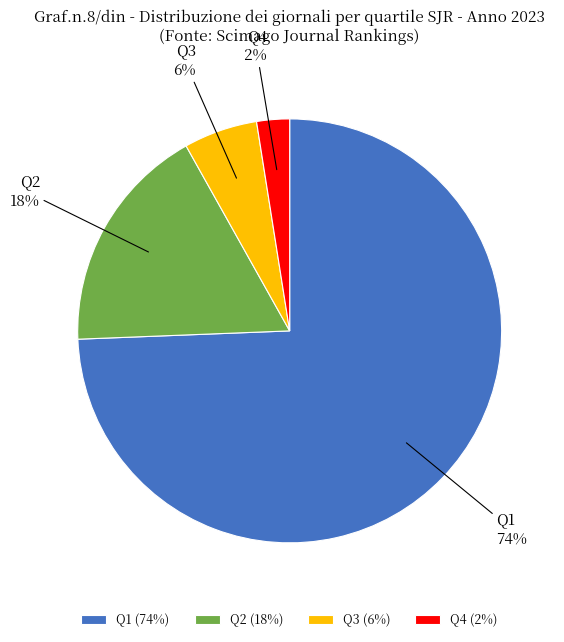

Is it true that Q3 is 1% of the pie?

False